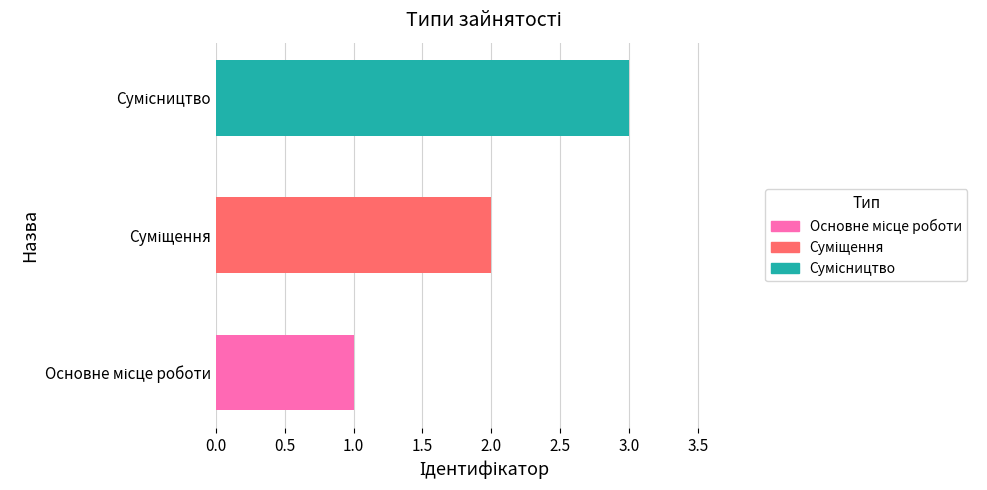

What is the sum of all values?

6